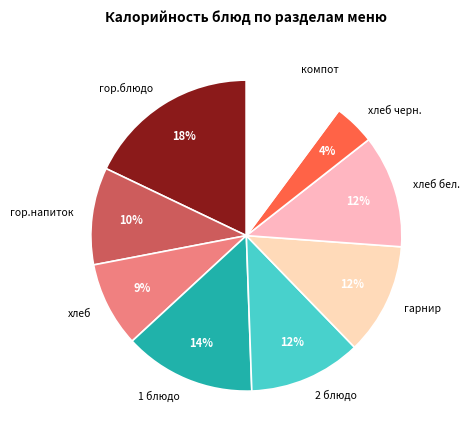

What percentage is the гор.блюдо slice, to the nearest percent?

18%